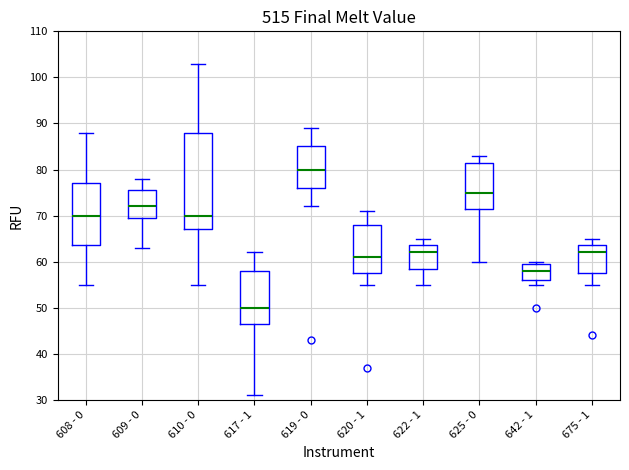

Reading left to right, read every box against the y-axis: the position of its median line, the range the box covers, and the ends of its whiskers. The values are not printed on the chart, so give them approximately, as read against the axis.

608 - 0: median 70, box 64 to 77, whiskers 55 to 88
609 - 0: median 72, box 70 to 76, whiskers 63 to 78
610 - 0: median 70, box 67 to 88, whiskers 55 to 103
617 - 1: median 50, box 47 to 58, whiskers 31 to 62
619 - 0: median 80, box 76 to 85, whiskers 72 to 89
620 - 1: median 61, box 58 to 68, whiskers 55 to 71
622 - 1: median 62, box 59 to 64, whiskers 55 to 65
625 - 0: median 75, box 72 to 82, whiskers 60 to 83
642 - 1: median 58, box 56 to 60, whiskers 55 to 60 (just above the box's upper edge)
675 - 1: median 62, box 58 to 64, whiskers 55 to 65